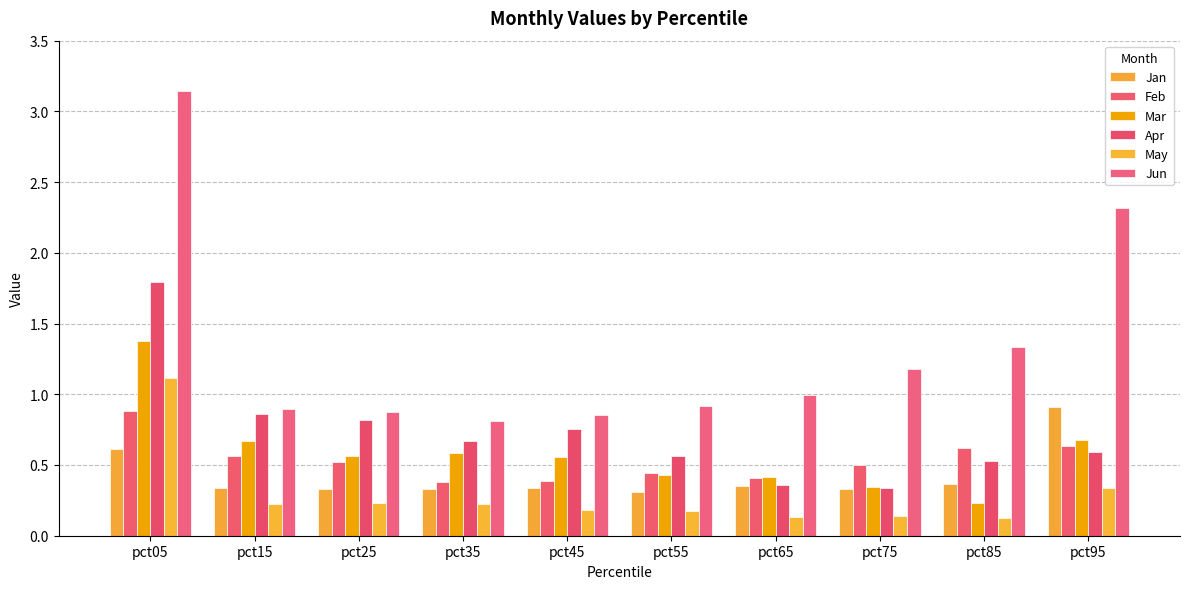

Reading left to right, transcribe all the data shown in this chart.

Jan: pct05=0.6	pct15=0.3	pct25=0.3	pct35=0.3	pct45=0.3	pct55=0.3	pct65=0.4	pct75=0.3	pct85=0.4	pct95=0.9
Feb: pct05=0.9	pct15=0.6	pct25=0.5	pct35=0.4	pct45=0.4	pct55=0.4	pct65=0.4	pct75=0.5	pct85=0.6	pct95=0.6
Mar: pct05=1.4	pct15=0.7	pct25=0.6	pct35=0.6	pct45=0.6	pct55=0.4	pct65=0.4	pct75=0.3	pct85=0.2	pct95=0.7
Apr: pct05=1.8	pct15=0.9	pct25=0.8	pct35=0.7	pct45=0.8	pct55=0.6	pct65=0.4	pct75=0.3	pct85=0.5	pct95=0.6
May: pct05=1.1	pct15=0.2	pct25=0.2	pct35=0.2	pct45=0.2	pct55=0.2	pct65=0.1	pct75=0.1	pct85=0.1	pct95=0.3
Jun: pct05=3.1	pct15=0.9	pct25=0.9	pct35=0.8	pct45=0.9	pct55=0.9	pct65=1.0	pct75=1.2	pct85=1.3	pct95=2.3